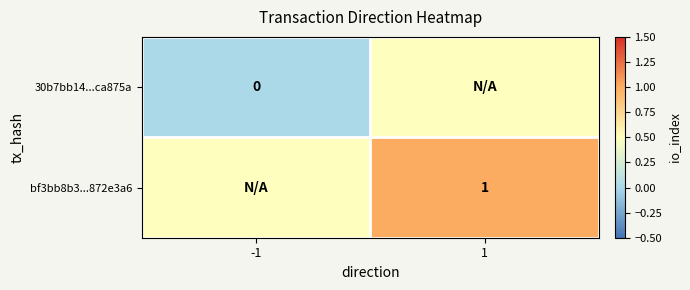

True or false: bf3bb8b3...872e3a6 has a value of 1.0 at 1.

True